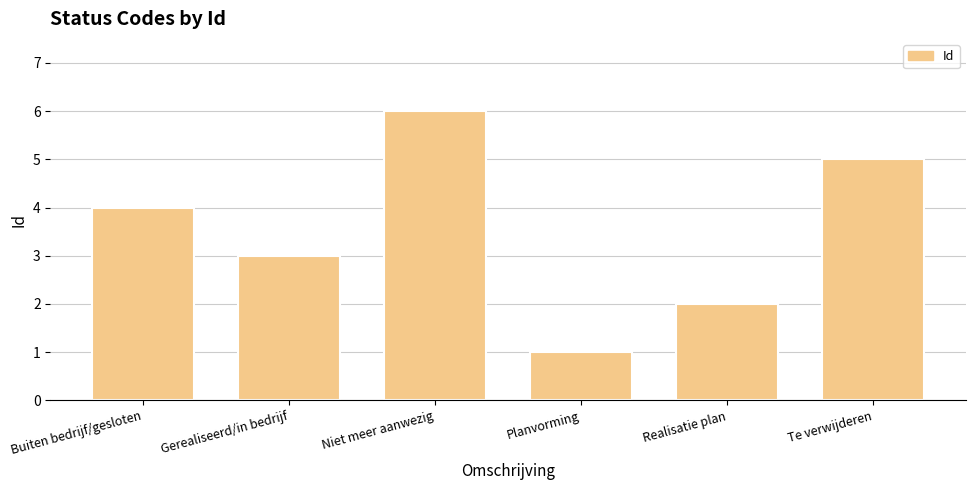

The chart shows a value of 1 at Realisatie plan. True or false?

False